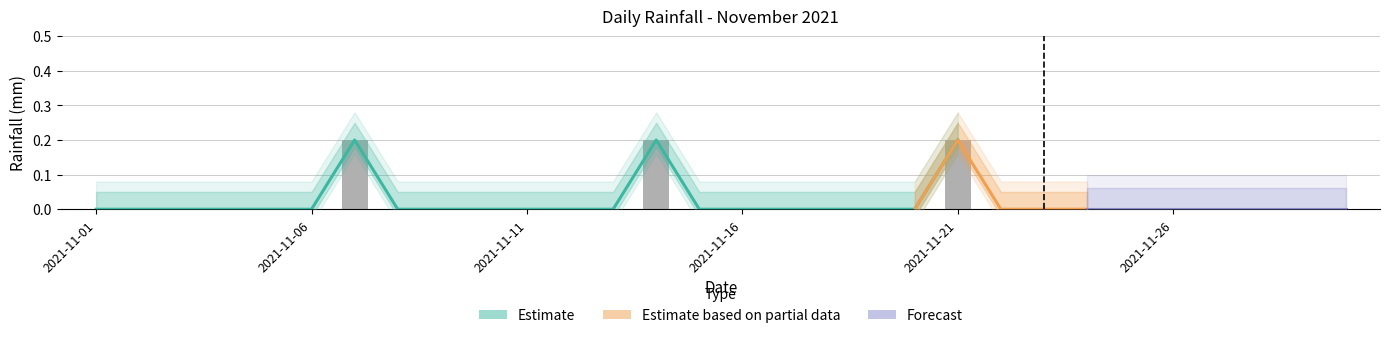

What is the change in value from 2021-11-14 to 2021-11-27?

-0.2